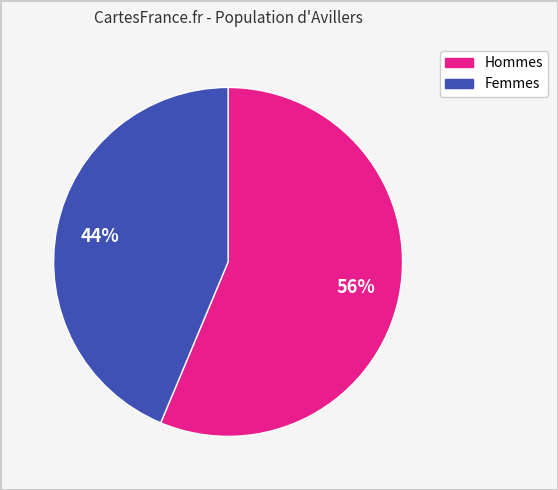

How many slices are in this pie chart?

2